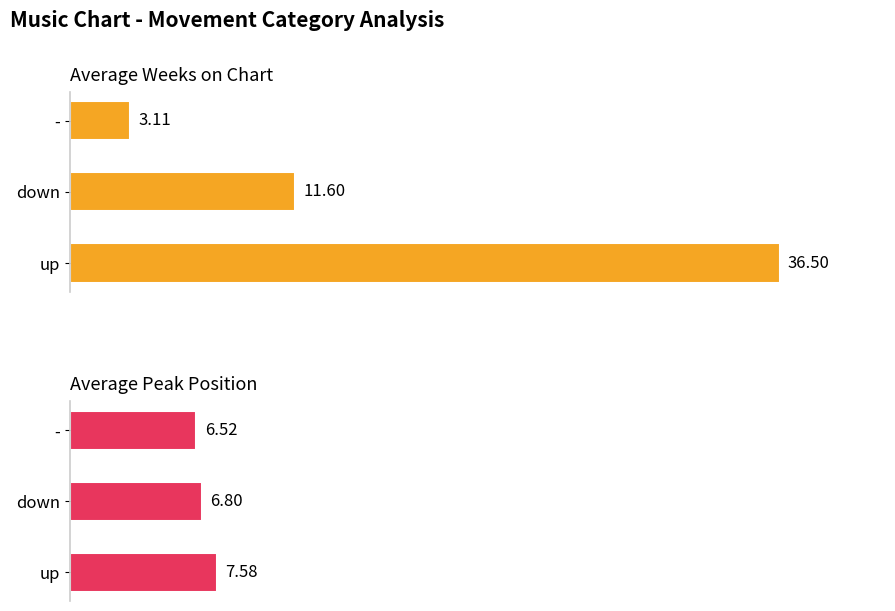

Which series has the widest spread of values?

Average Weeks on Chart